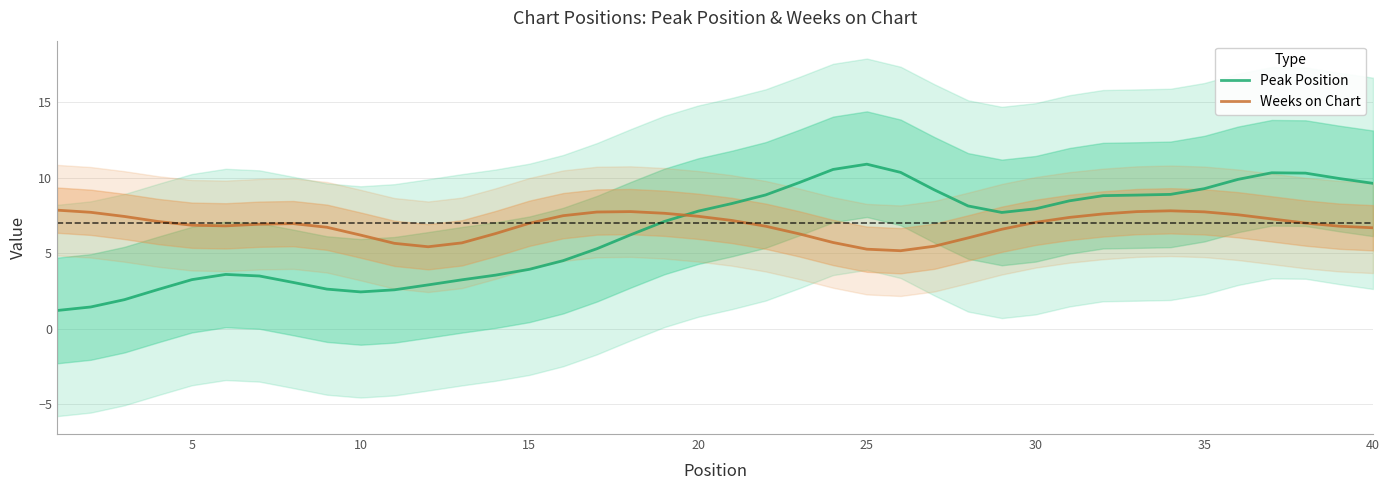

True or false: Weeks on Chart has a value of 4.3 at 5.

False